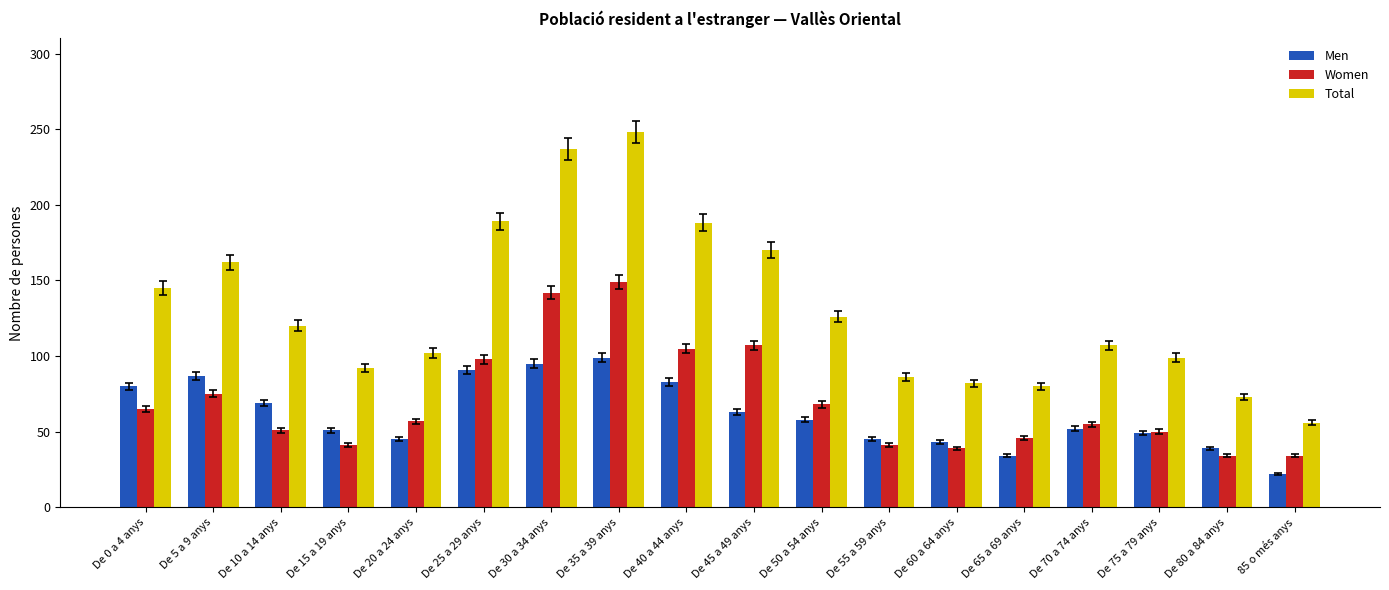

Rank the series at De 45 a 49 anys from highest to lowest value.

Total, Women, Men